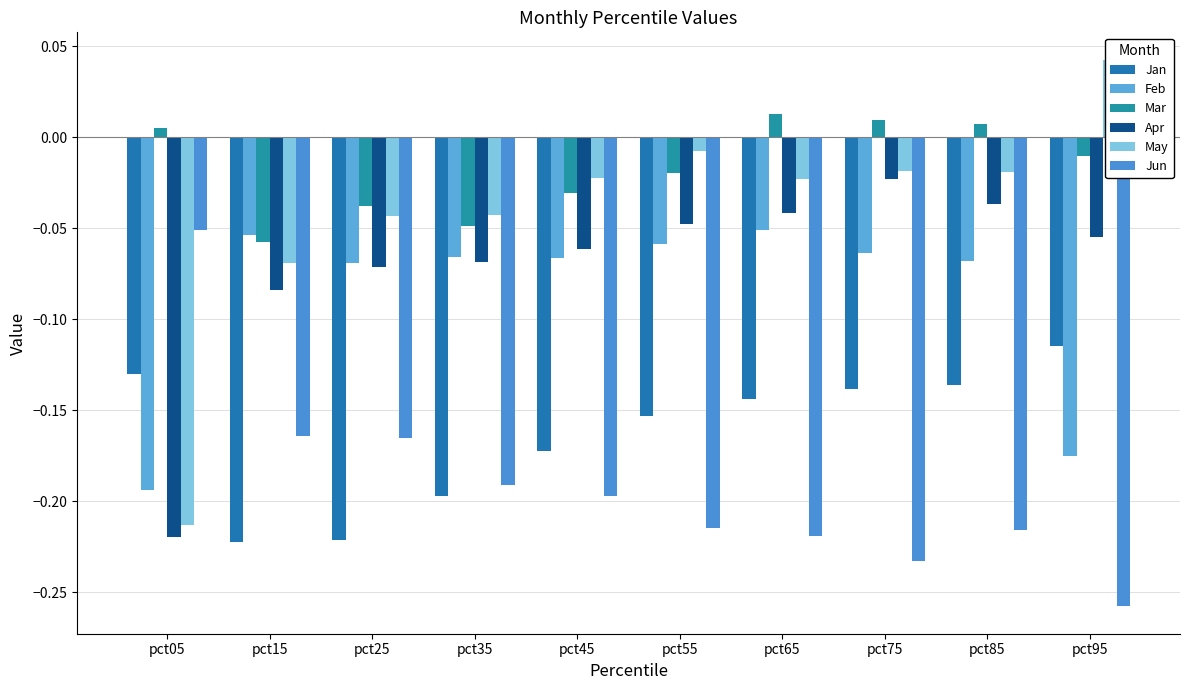

Which series has the largest range (max minus min)?

May